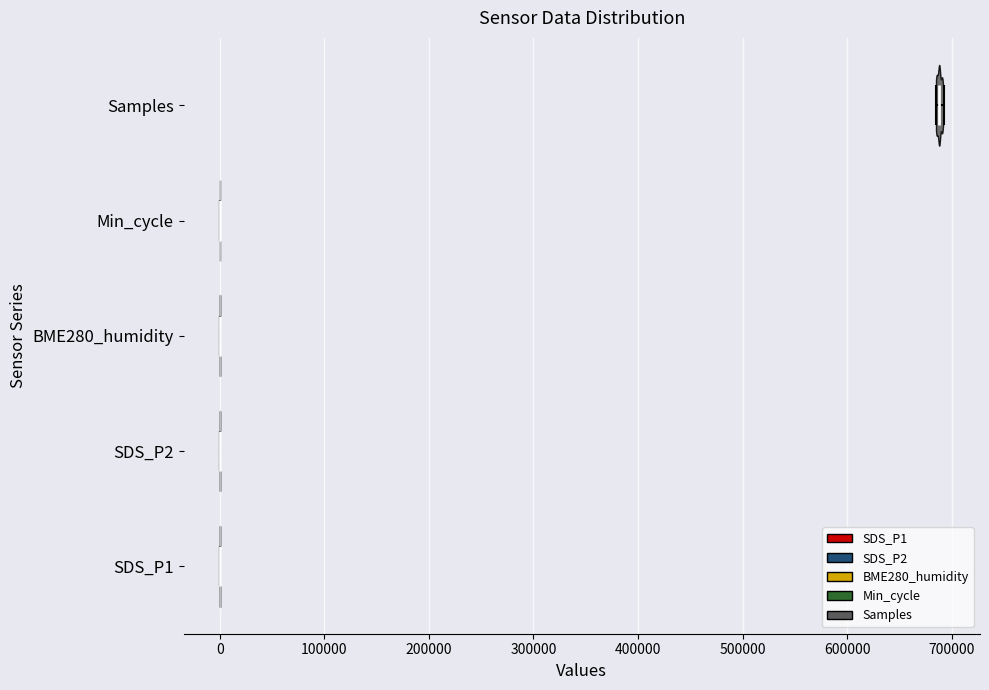

Which violin has the furthest to the right median line?

Samples